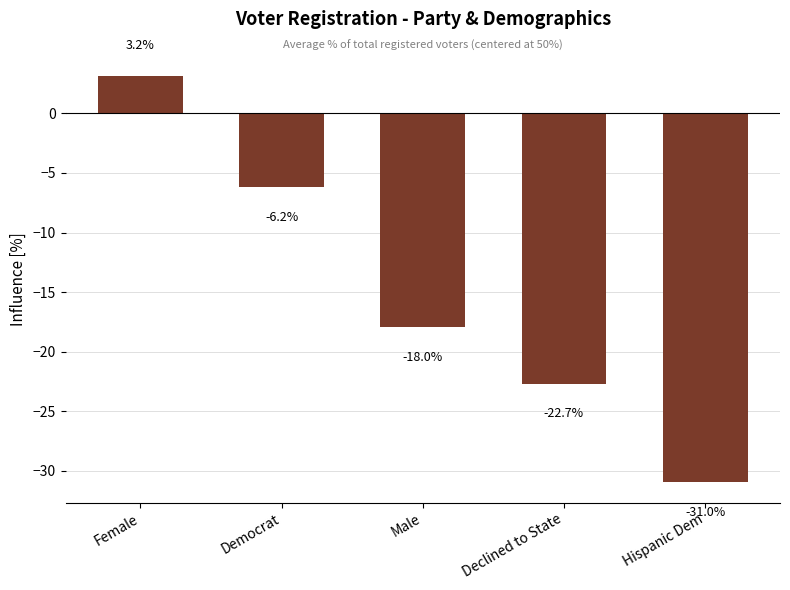

Reading right to left, transcribe all the data shown in this chart.

-31.0	-22.7	-18.0	-6.2	3.2